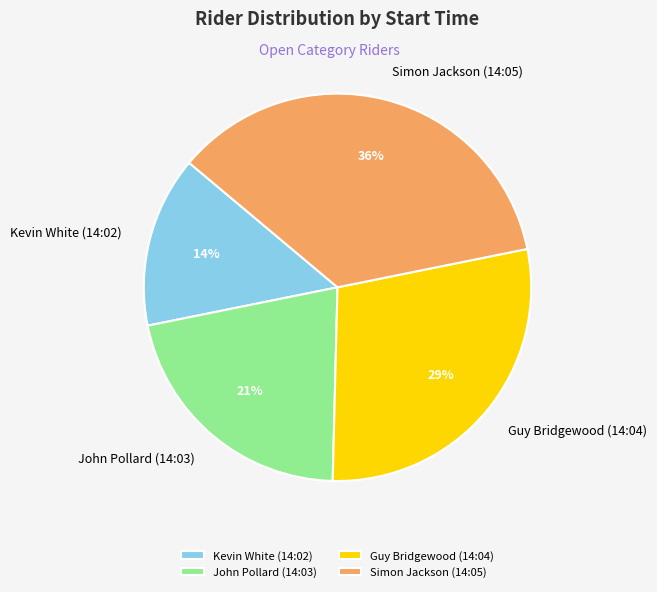

Is John Pollard (14:03) the majority of the pie?

No